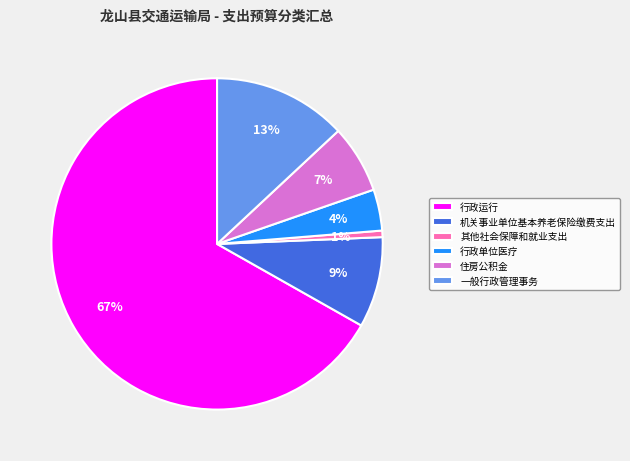

Rank the categories by value from lowest to highest.

其他社会保障和就业支出, 行政单位医疗, 住房公积金, 机关事业单位基本养老保险缴费支出, 一般行政管理事务, 行政运行